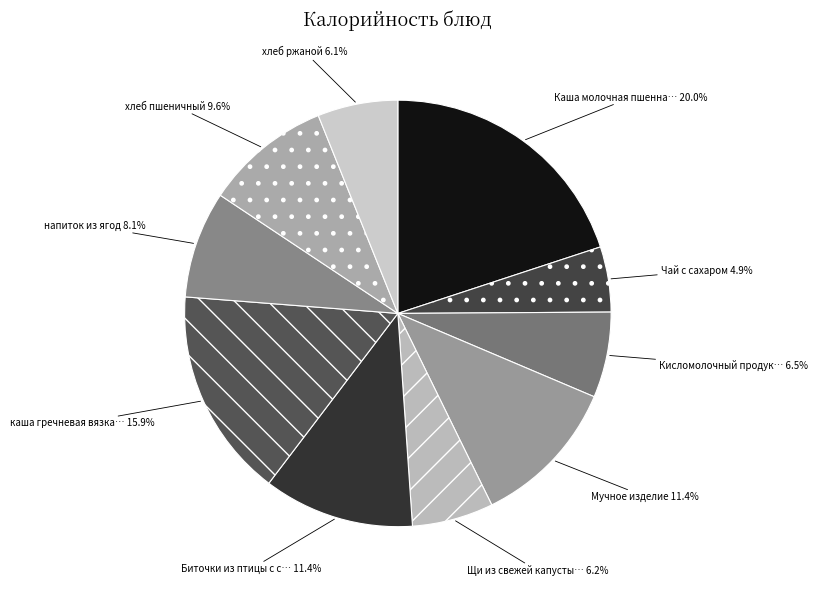

Count the number of slices in the pie.

10